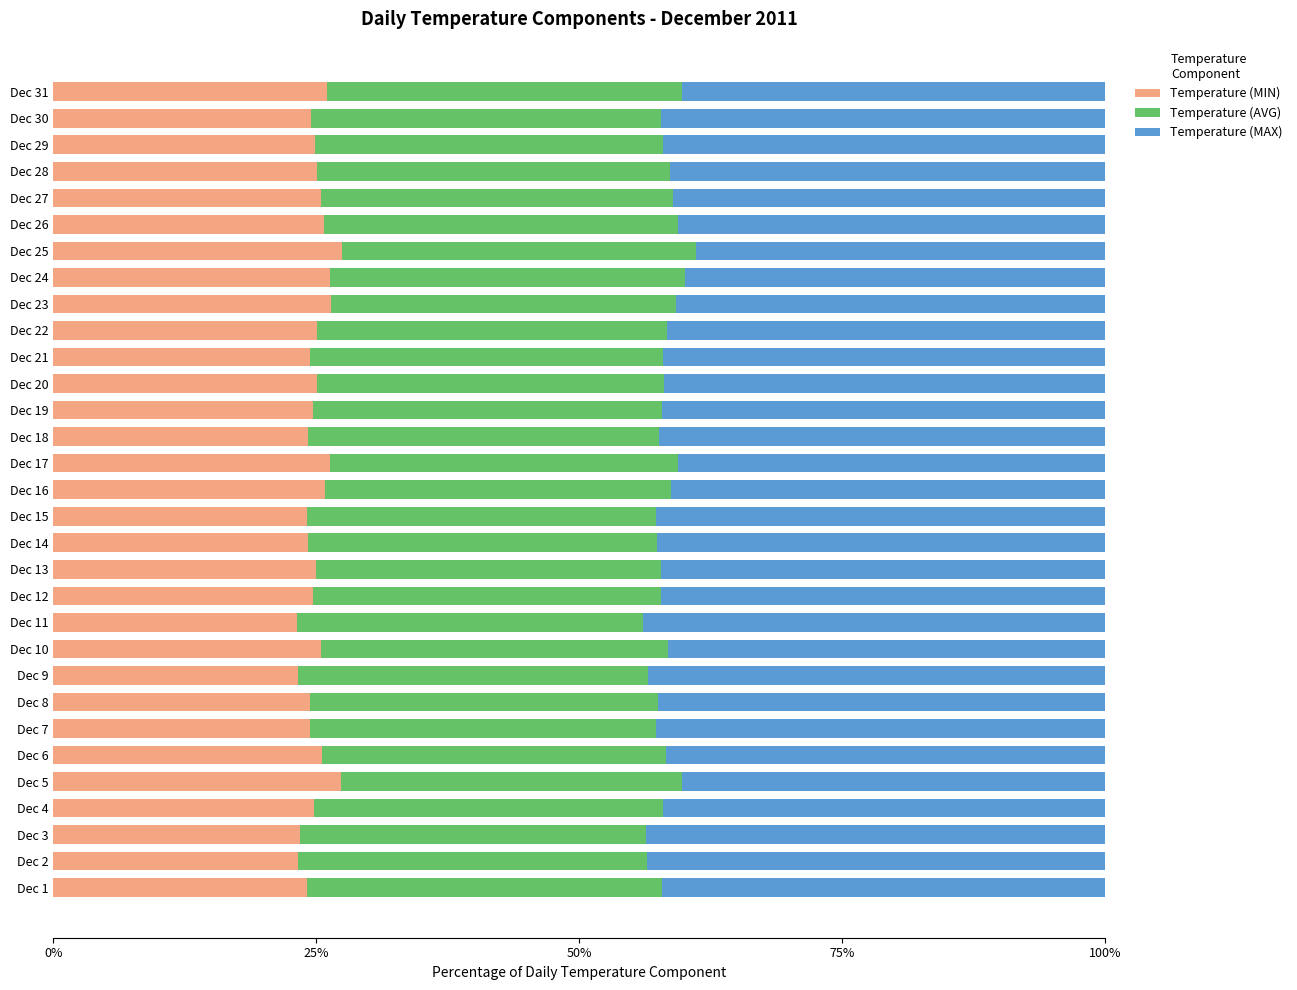

List the series in order of their overall mean, lowest first.

Temperature (MIN), Temperature (AVG), Temperature (MAX)